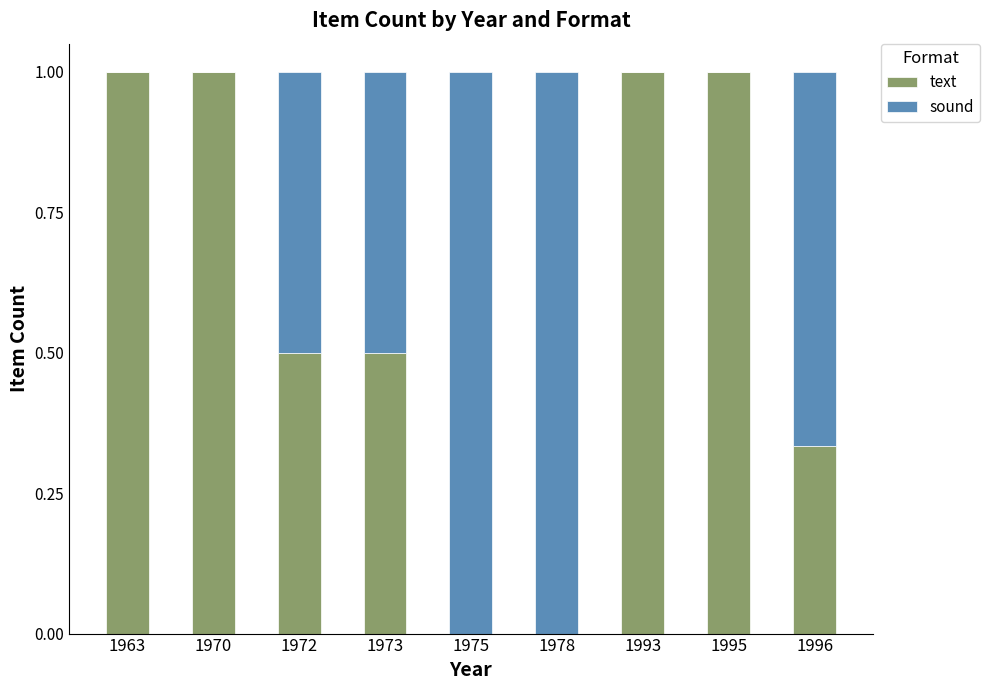

The text series shows -0.5 at 1978. True or false?

False